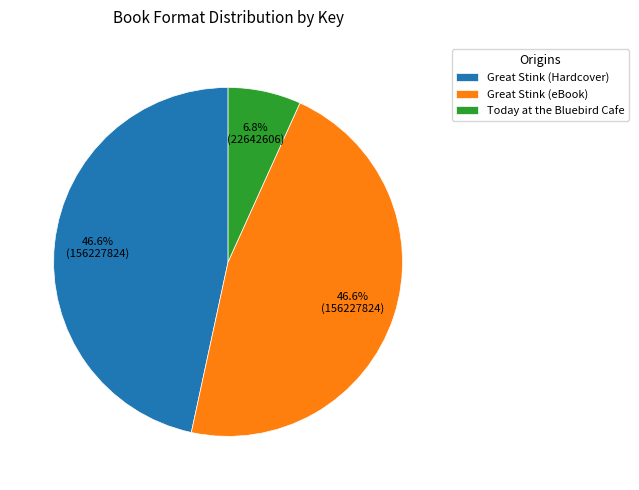

Approximately how many times larger is the value at Great Stink (eBook) compared to Today at the Bluebird Cafe?

6.9